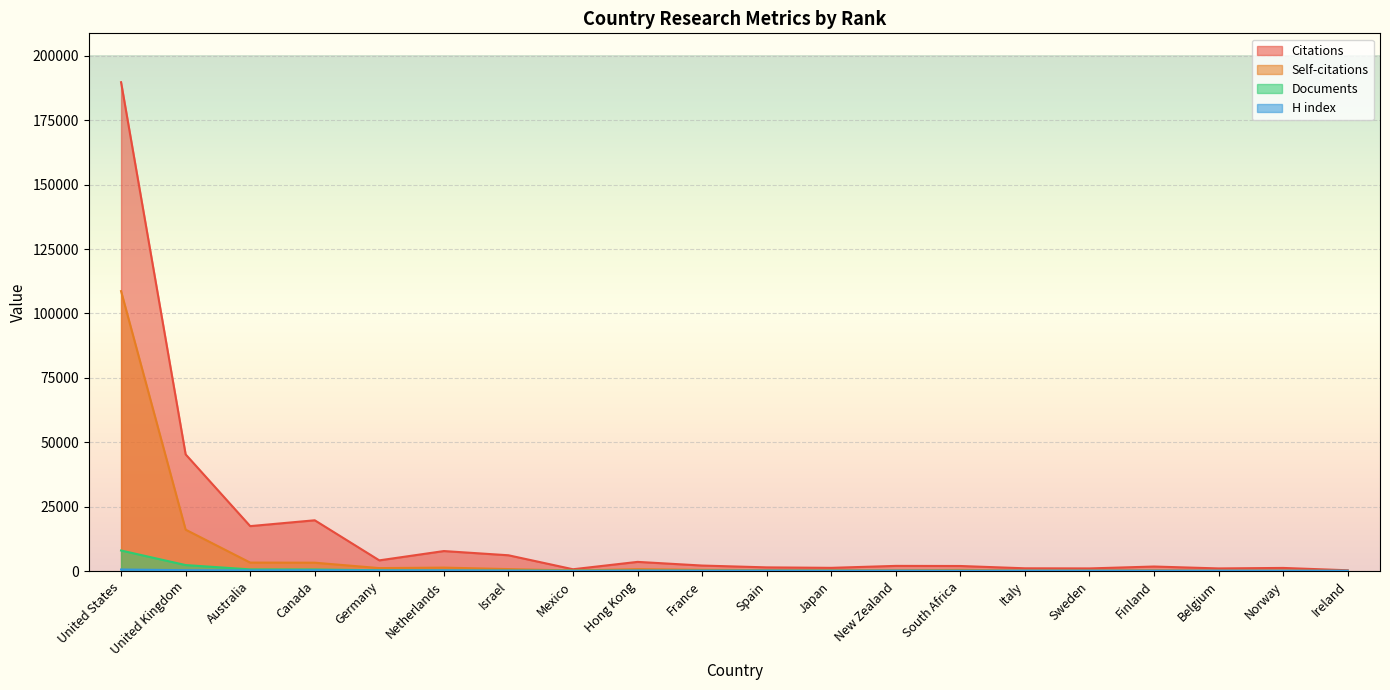

What is the value of the H index point at the 7th from the left?

157